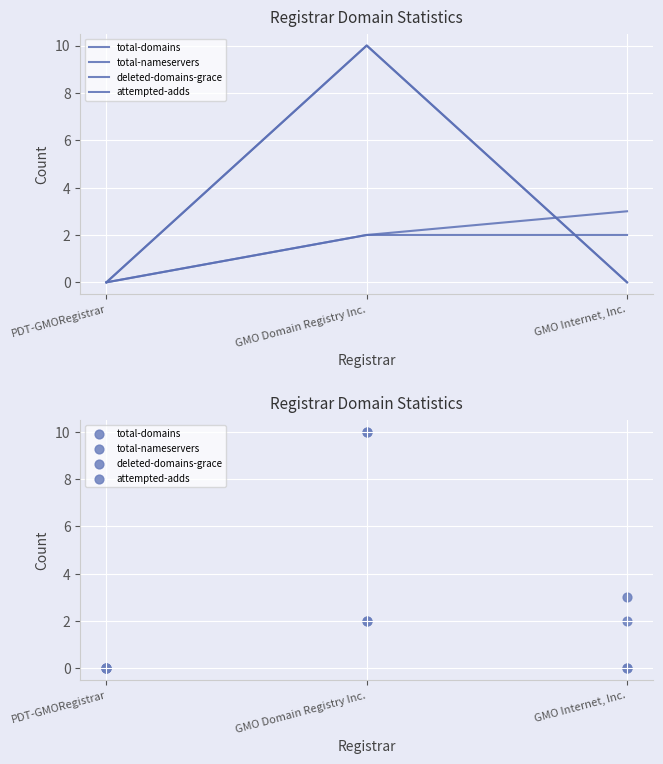

Which series contains the lowest Y value?

total-domains